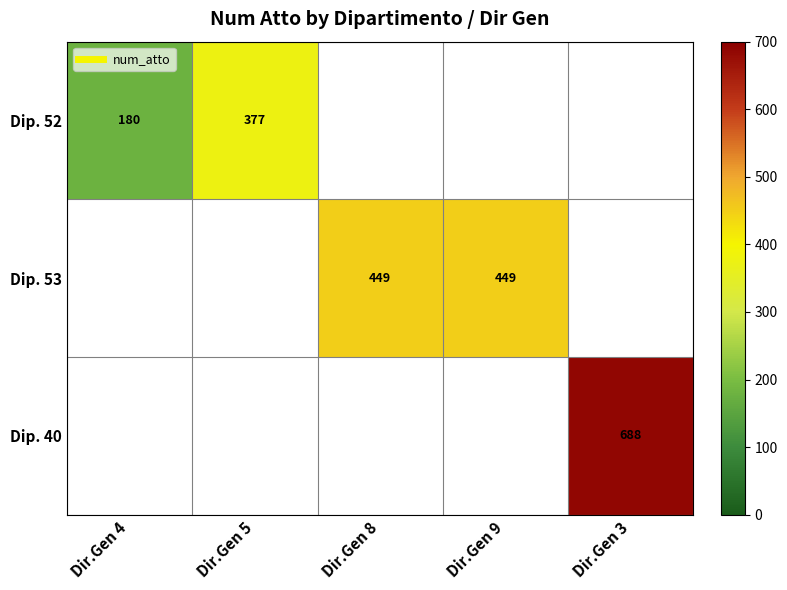

Which has a higher value, Dir.Gen 5 or Dir.Gen 3?

Dir.Gen 3